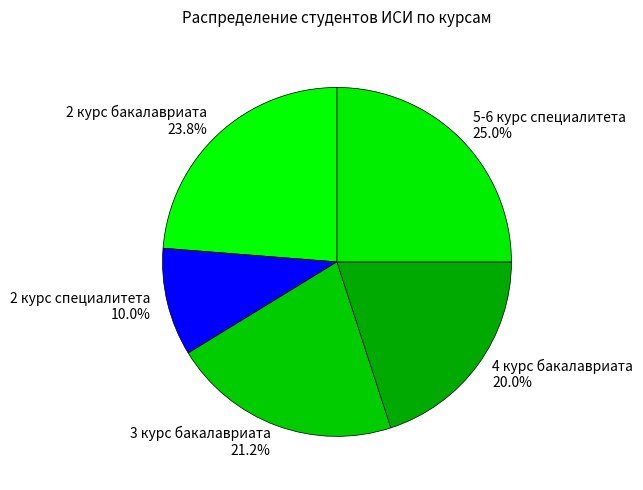

Rank the categories by value from lowest to highest.

2 курс специалитета, 4 курс бакалавриата, 3 курс бакалавриата, 2 курс бакалавриата, 5-6 курс специалитета